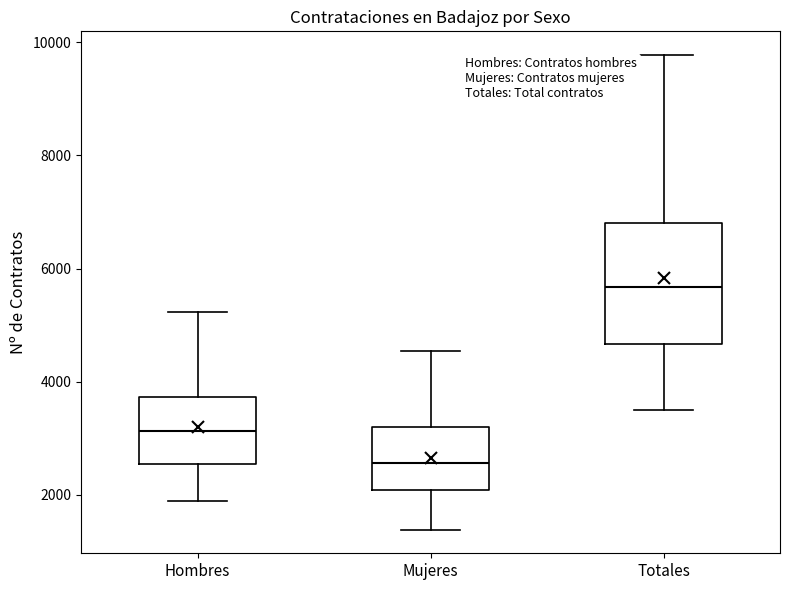

Reading left to right, read every box against the y-axis: the position of its median line, the range the box covers, and the ends of its whiskers. The values are not printed on the chart, so give them approximately, as read against the axis.

Hombres: median 3200, box 2600 to 3800, whiskers 1800 to 5200
Mujeres: median 2600, box 2000 to 3200, whiskers 1400 to 4600
Totales: median 5600, box 4600 to 6800, whiskers 3400 to 9800